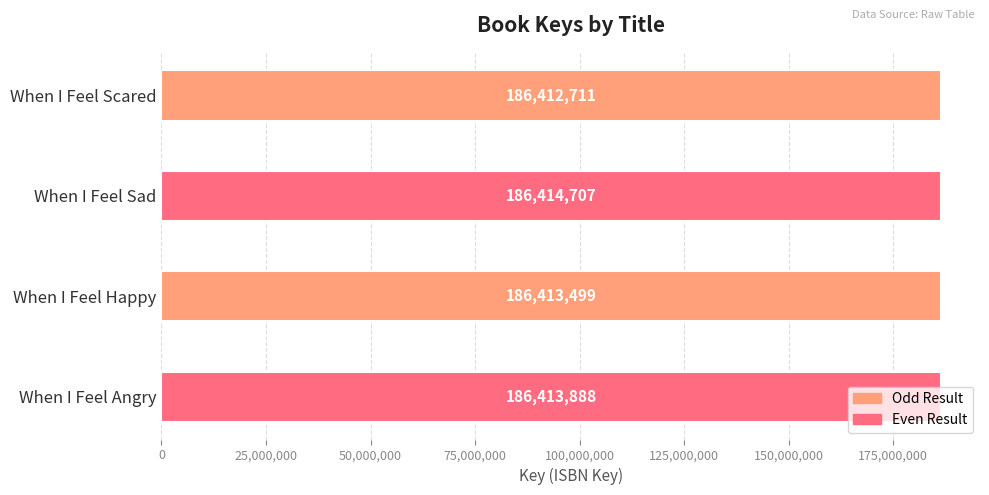

What is the difference between the maximum and minimum values?

1996